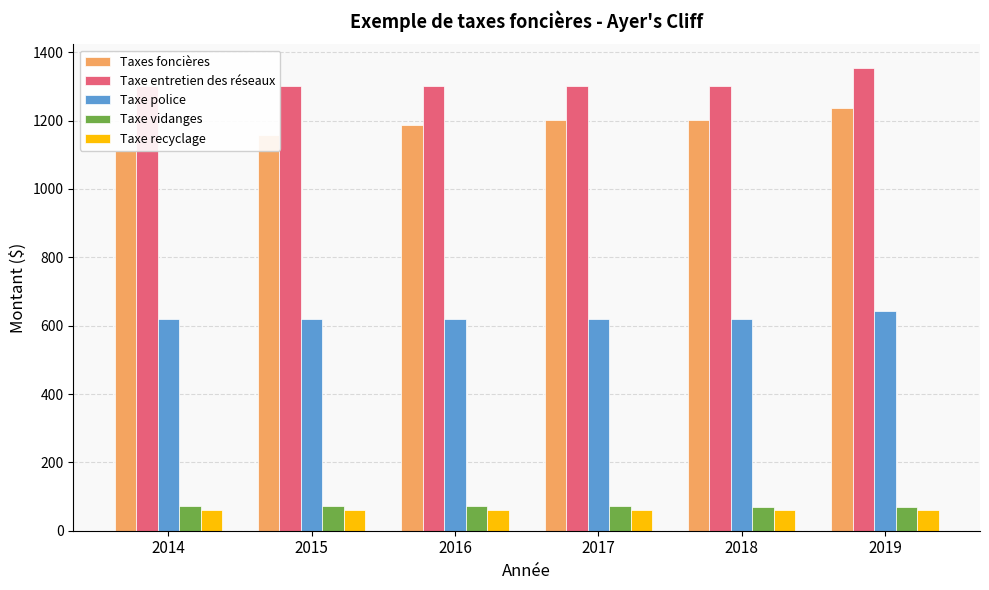

How many data points in Taxes foncières are above 1200?

3